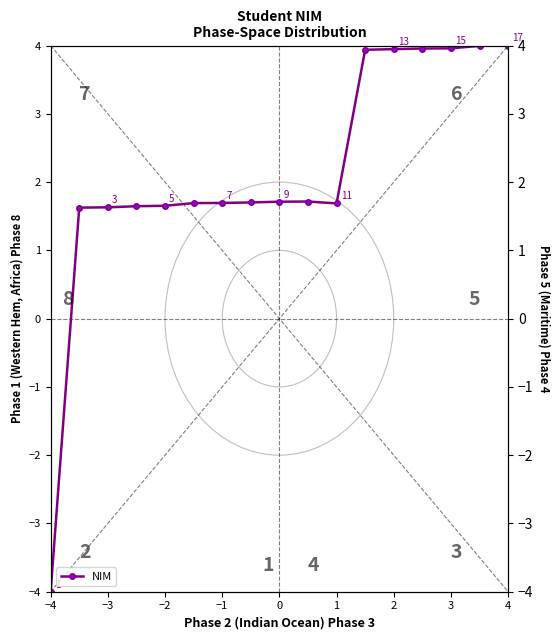

Does the chart display data point markers on the line(s)?

Yes